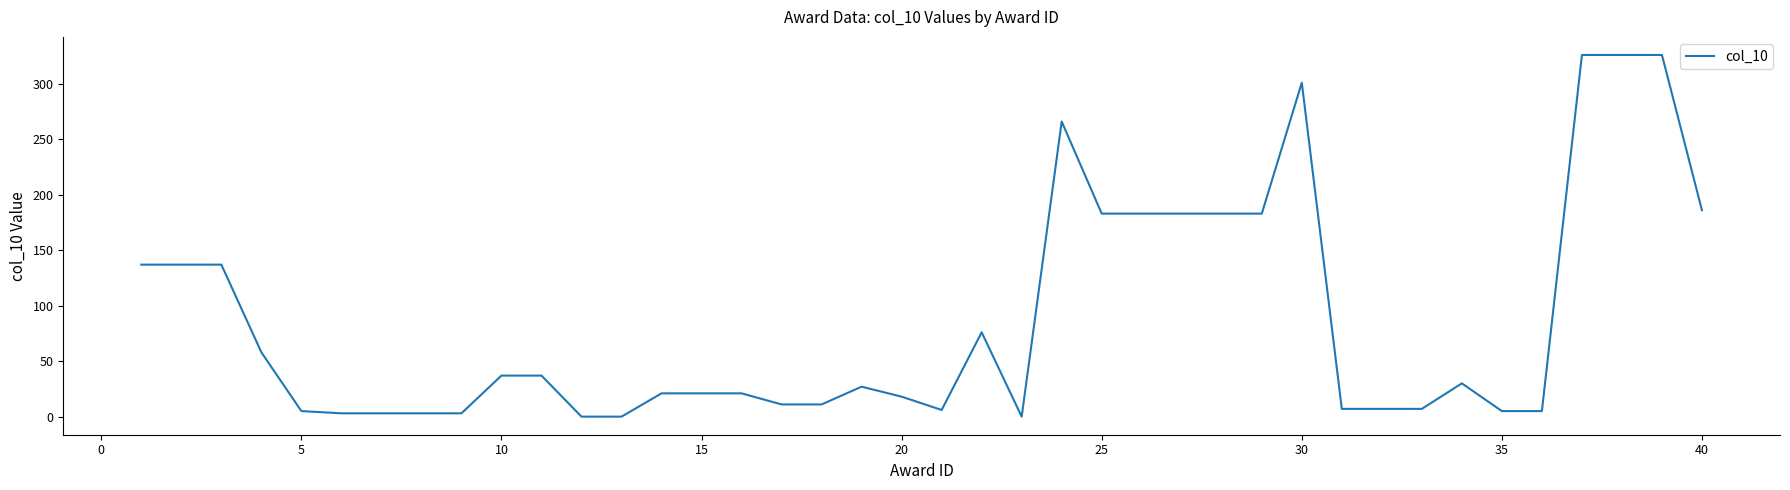

What is the greatest value displayed?

326